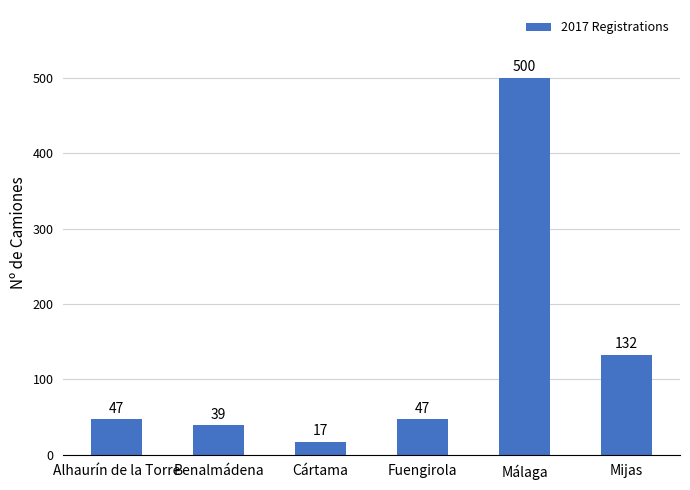

Reading left to right, transcribe all the data shown in this chart.

Alhaurín de la Torre=47	Benalmádena=39	Cártama=17	Fuengirola=47	Málaga=500	Mijas=132